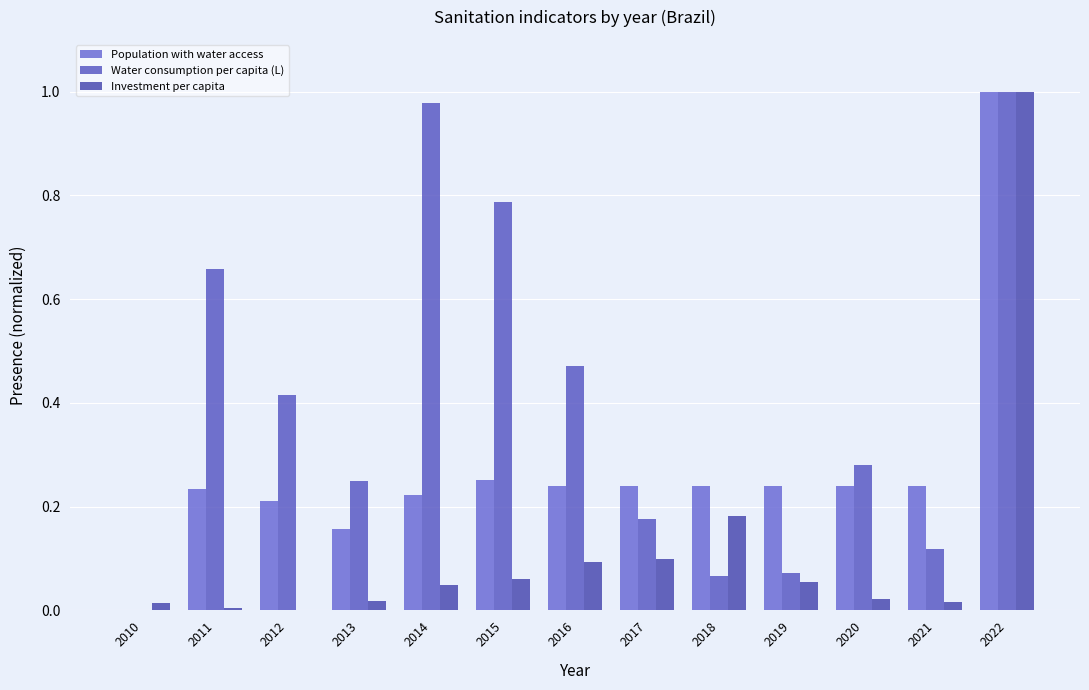

How many groups of bars are there?

13